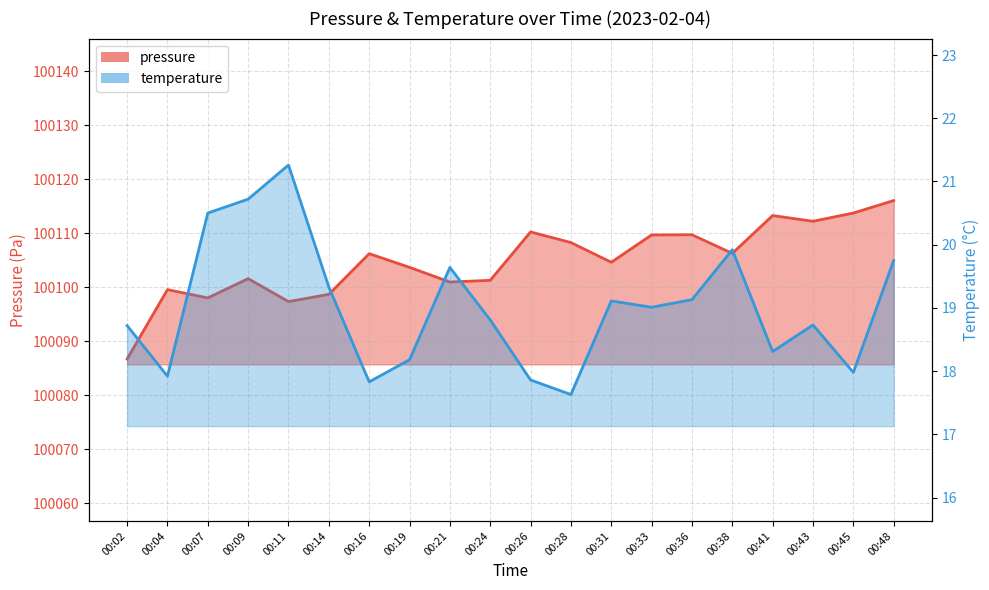

What is the spread (max minus min) of values at 00:11?

100076.1